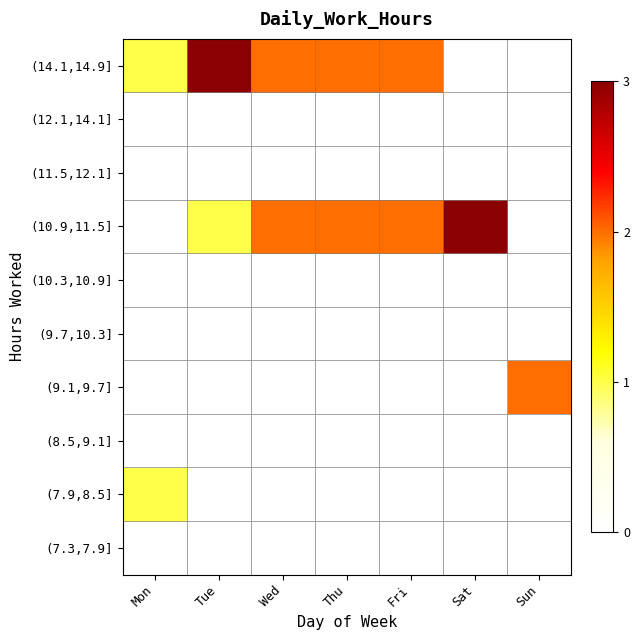

Reading left to right, extract all data points from this chart.

(7.3,7.9]: Mon=0	Tue=0	Wed=0	Thu=0	Fri=0	Sat=0	Sun=0
(7.9,8.5]: Mon=1	Tue=0	Wed=0	Thu=0	Fri=0	Sat=0	Sun=0
(8.5,9.1]: Mon=0	Tue=0	Wed=0	Thu=0	Fri=0	Sat=0	Sun=0
(9.1,9.7]: Mon=0	Tue=0	Wed=0	Thu=0	Fri=0	Sat=0	Sun=2
(9.7,10.3]: Mon=0	Tue=0	Wed=0	Thu=0	Fri=0	Sat=0	Sun=0
(10.3,10.9]: Mon=0	Tue=0	Wed=0	Thu=0	Fri=0	Sat=0	Sun=0
(10.9,11.5]: Mon=0	Tue=1	Wed=2	Thu=2	Fri=2	Sat=3	Sun=0
(11.5,12.1]: Mon=0	Tue=0	Wed=0	Thu=0	Fri=0	Sat=0	Sun=0
(12.1,14.1]: Mon=0	Tue=0	Wed=0	Thu=0	Fri=0	Sat=0	Sun=0
(14.1,14.9]: Mon=1	Tue=3	Wed=2	Thu=2	Fri=2	Sat=0	Sun=0